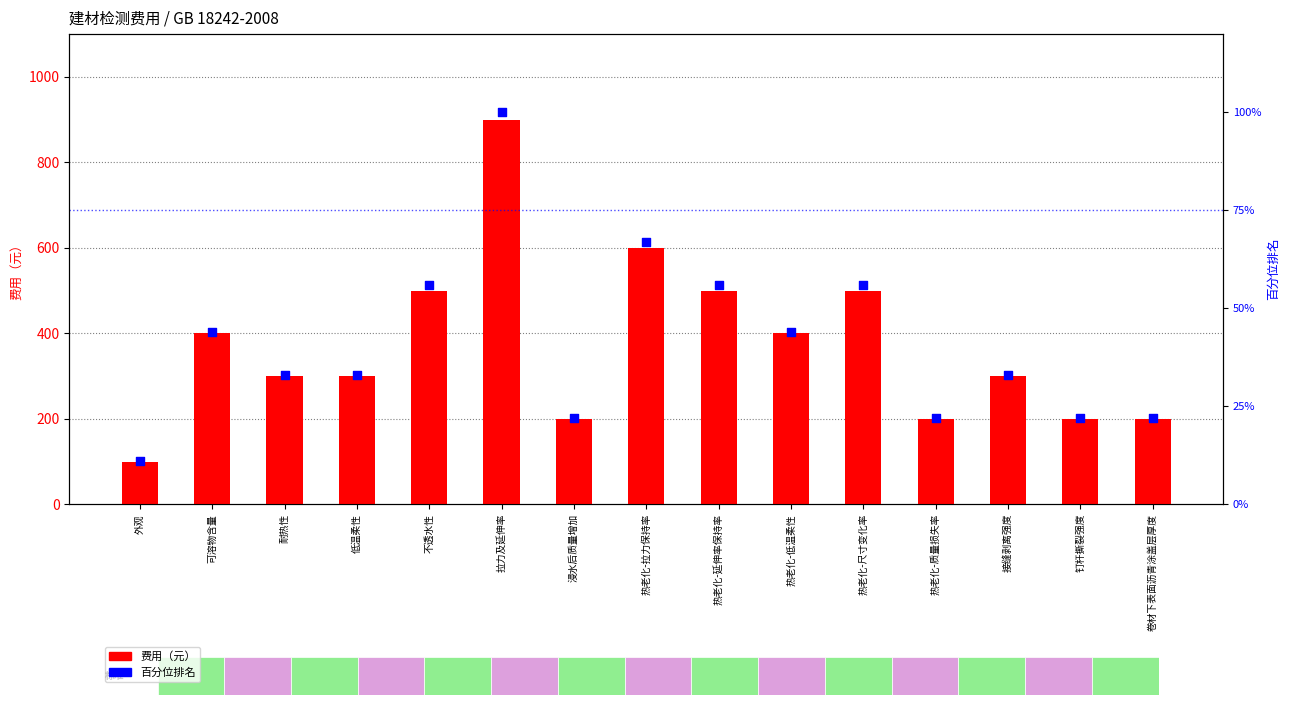

Which series has the widest spread of Y values?

费用（元）